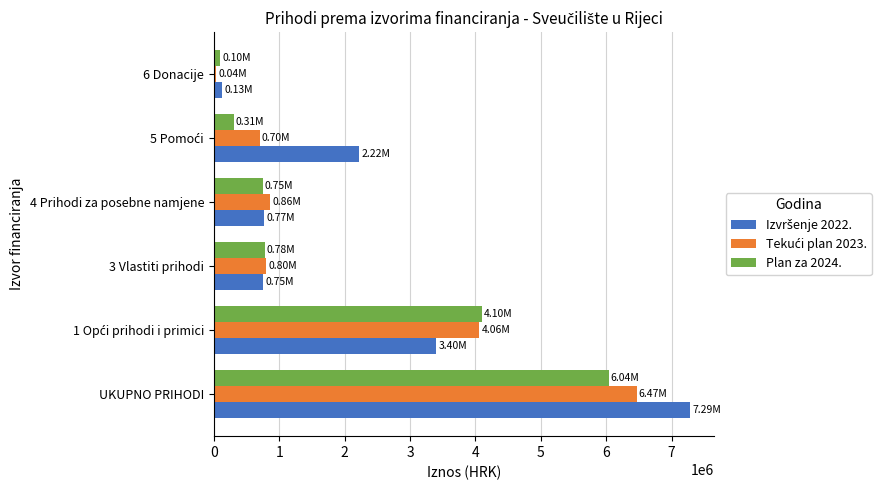

At which category is the sum across all series the highest?

UKUPNO PRIHODI